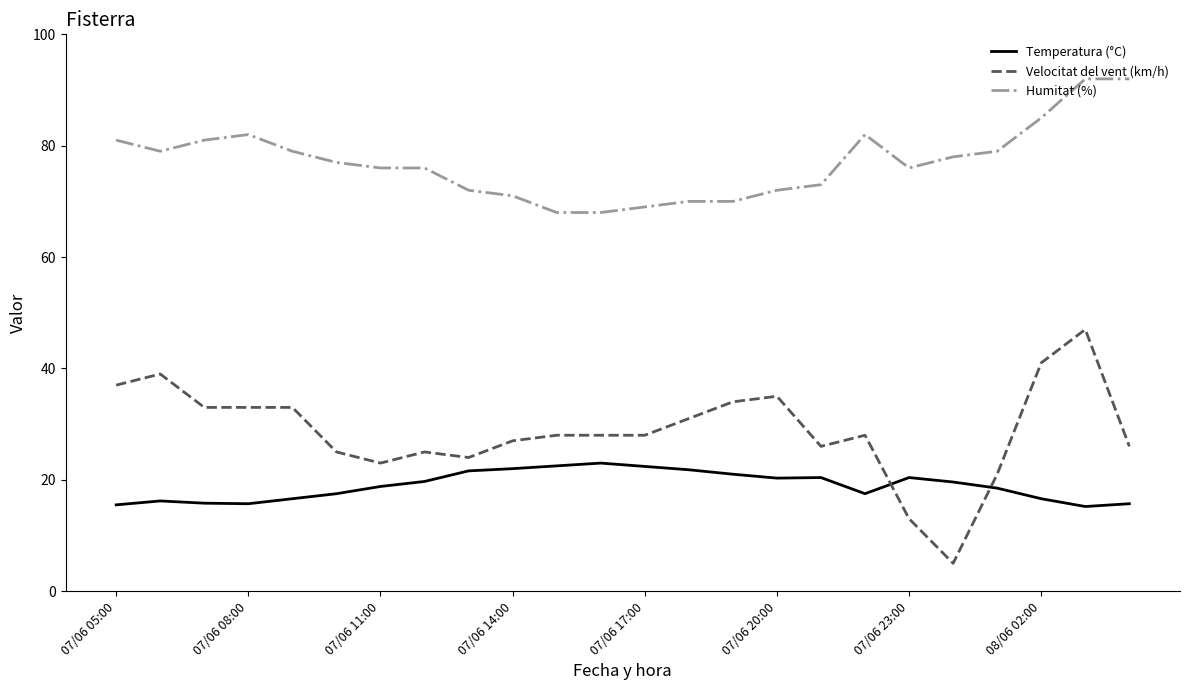

Which series has the largest range (max minus min)?

Velocitat del vent (km/h)